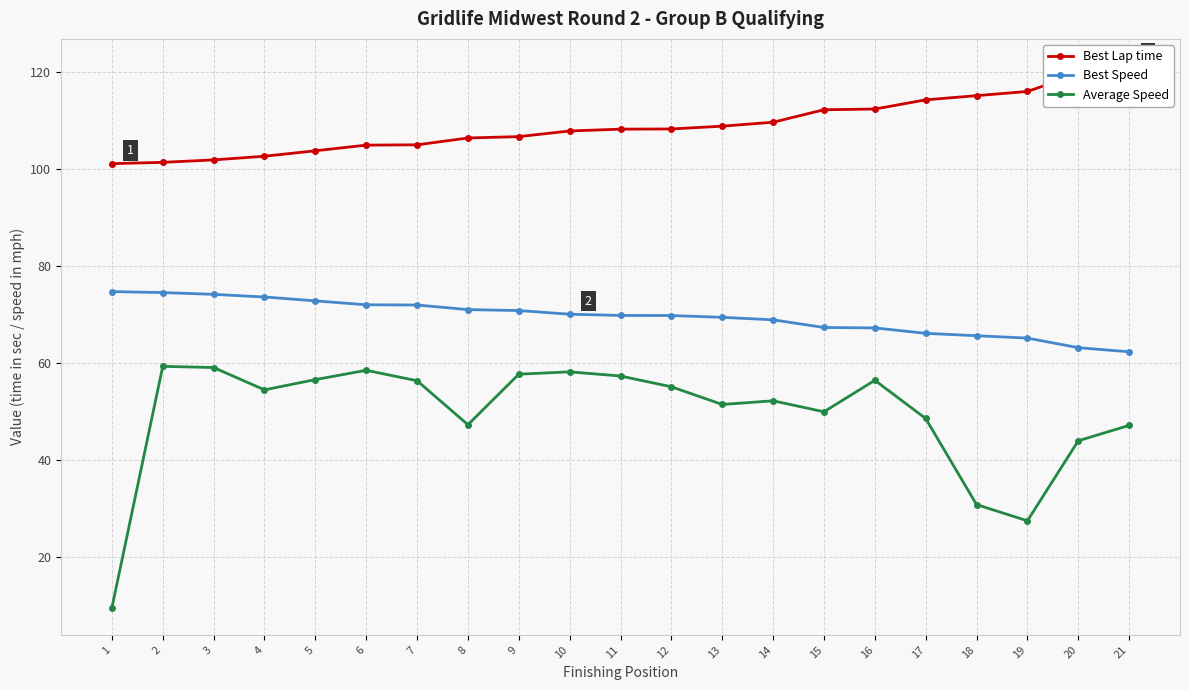

Is it true that Best Speed equals 19.6 at 17?

False